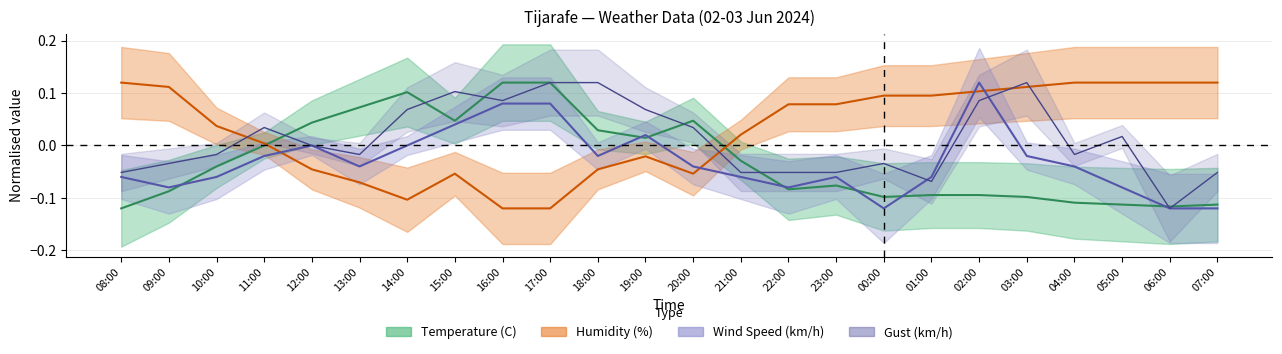

Does the chart have visible grid lines?

Yes